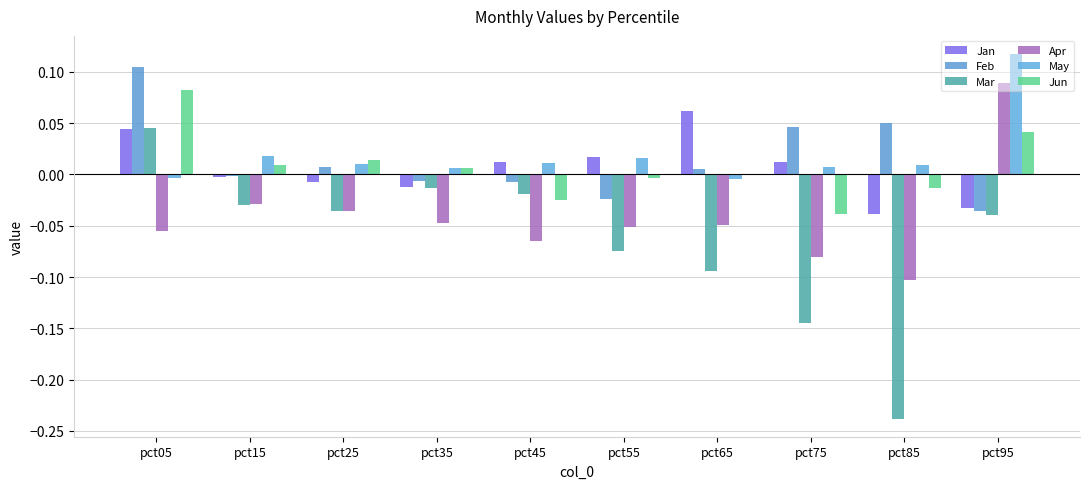

What are all the series names shown in the legend?

Jan, Feb, Mar, Apr, May, Jun